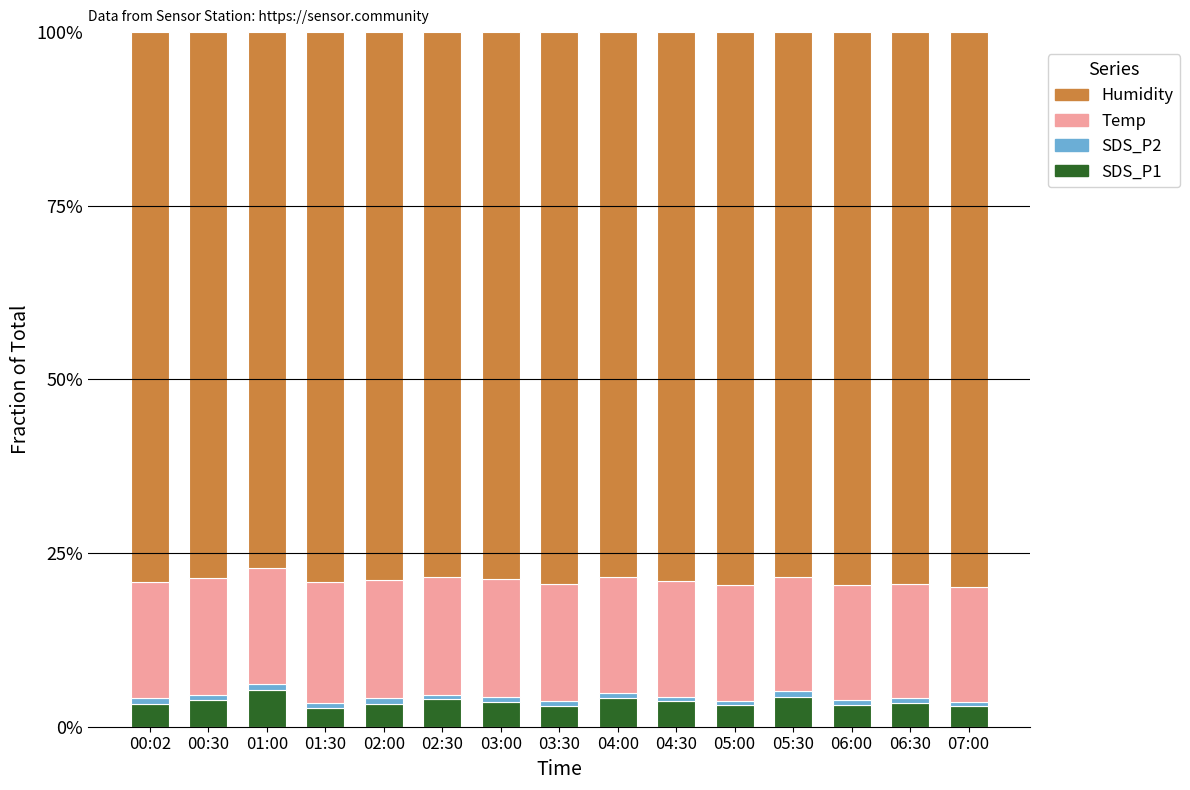

The value of SDS_P1 at 01:00 is 5.3. True or false?

True